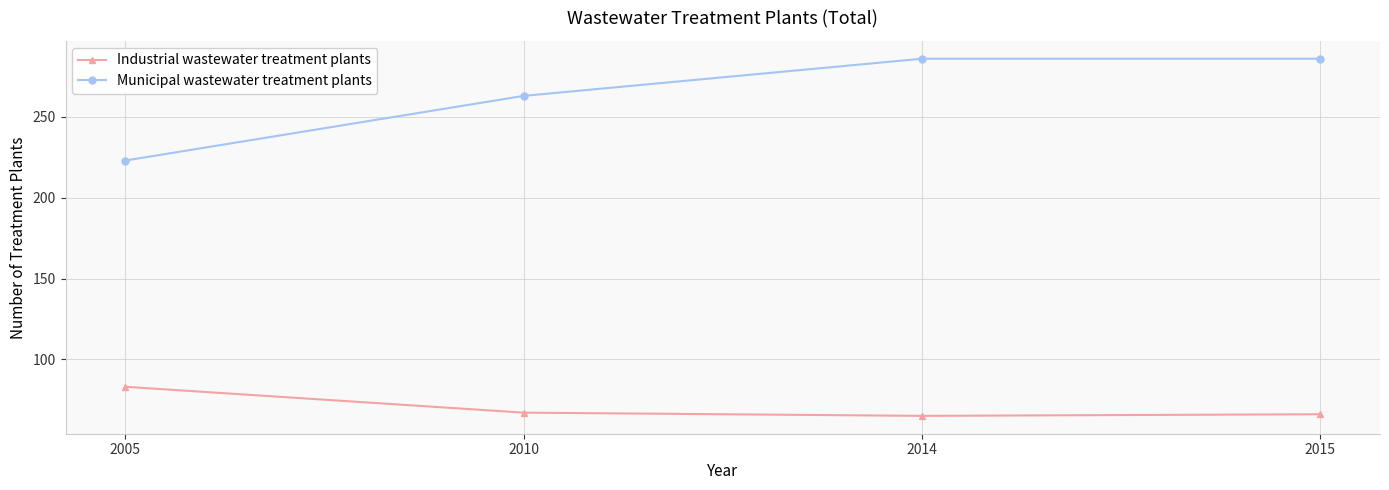

Does the chart have visible grid lines?

Yes